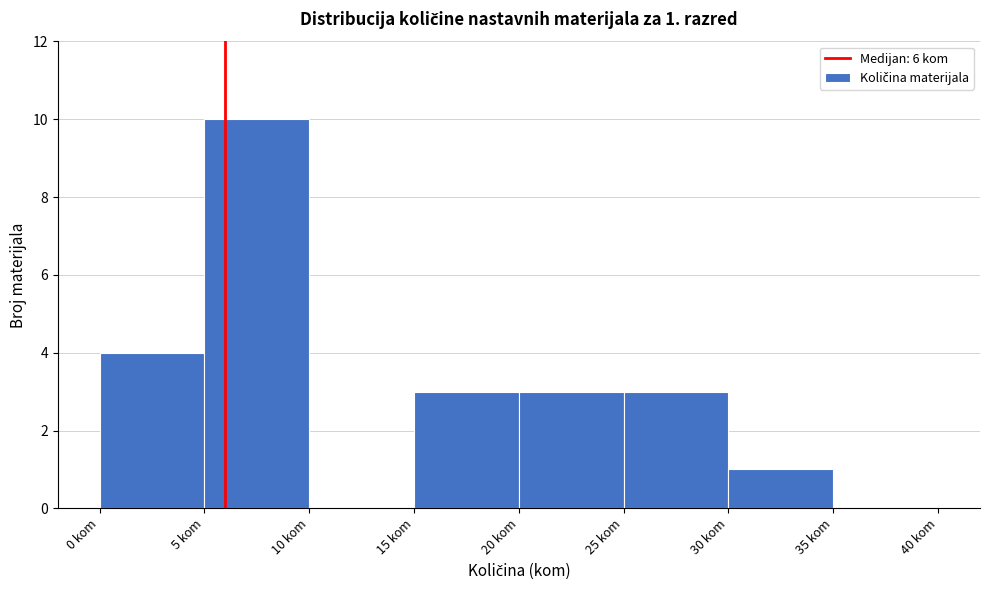

Over which range of the x-axis is the bar tallest?

5 to 10